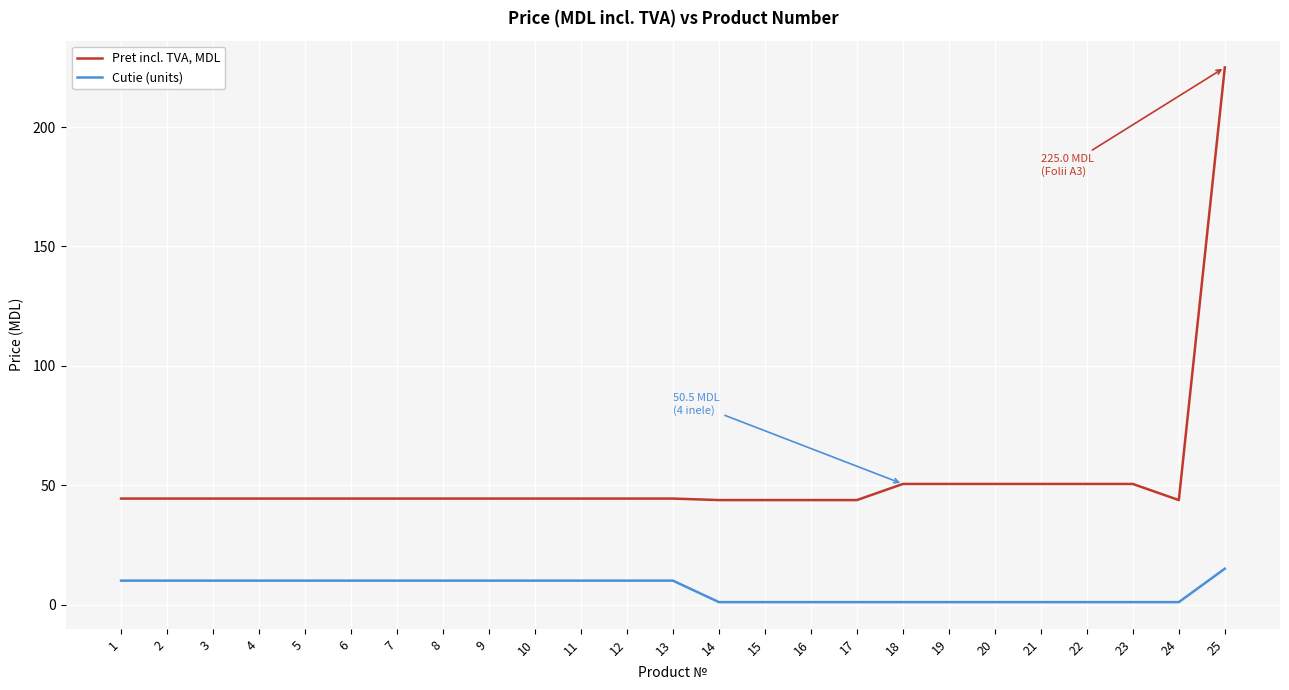

True or false: Cutie (units) has a value of 10.0 at 11.

True